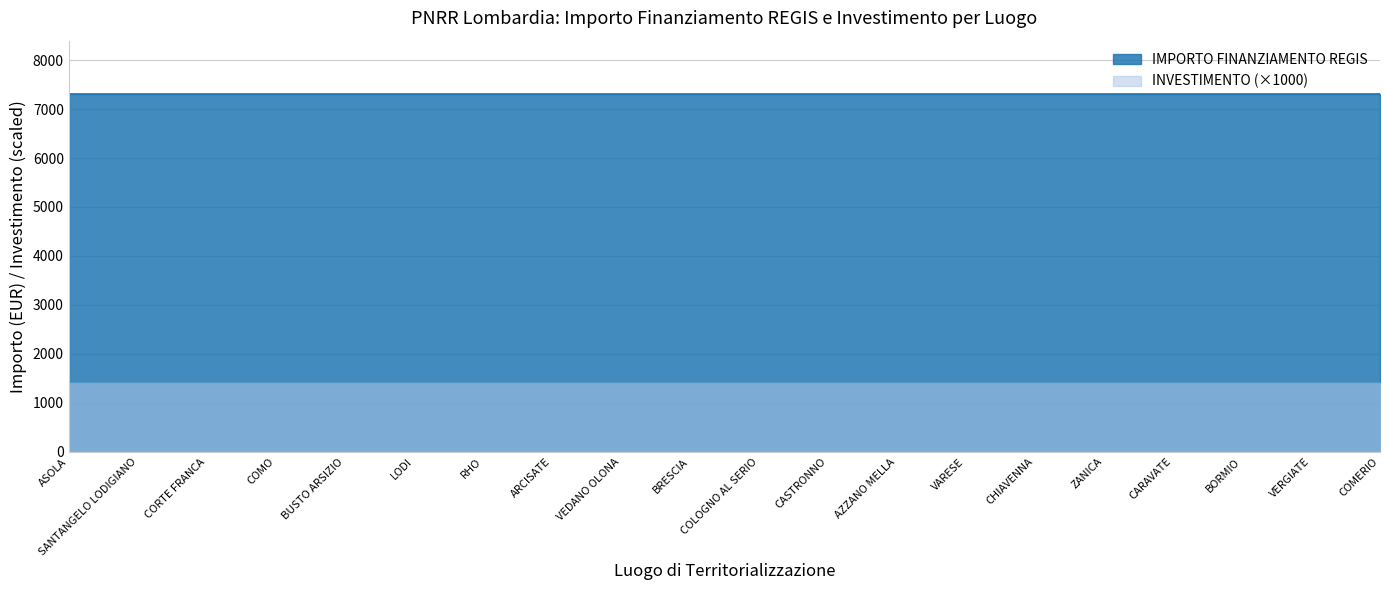

Rank the categories by INVESTIMENTO value from highest to lowest.

ASOLA, SANTANGELO LODIGIANO, CORTE FRANCA, COMO, BUSTO ARSIZIO, LODI, RHO, ARCISATE, VEDANO OLONA, BRESCIA, COLOGNO AL SERIO, CASTRONNO, AZZANO MELLA, VARESE, CHIAVENNA, ZANICA, CARAVATE, BORMIO, VERGIATE, COMERIO